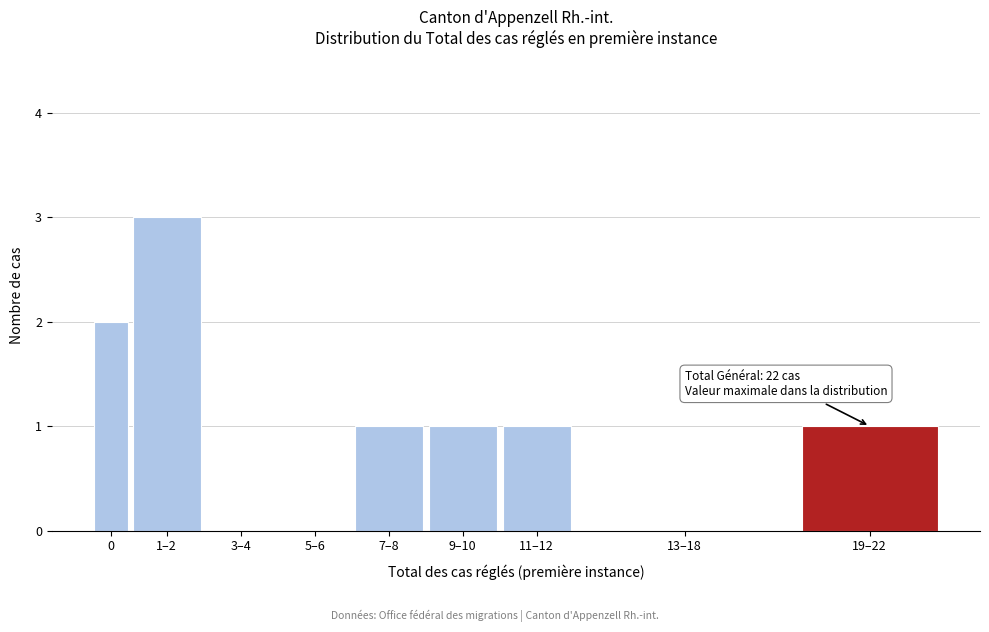

Reading right to left, extract all data points from this chart.

19–22=1	13–18=0	11–12=1	9–10=1	7–8=1	5–6=0	3–4=0	1–2=3	0=2